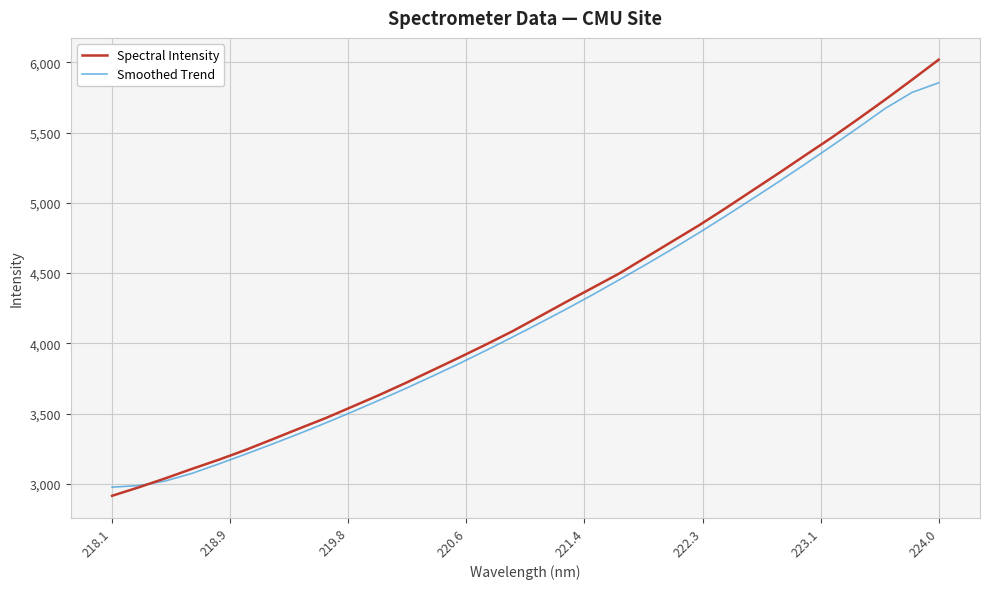

Which series has the largest range (max minus min)?

Spectral Intensity